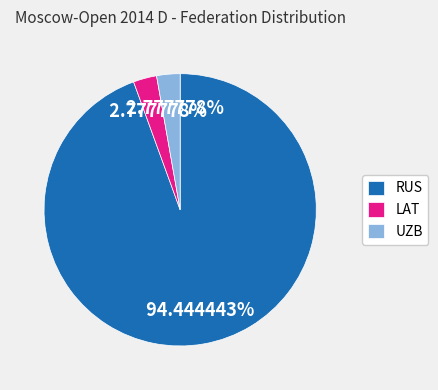

To the nearest percent, what is the combined percentage of RUS and LAT?

97%